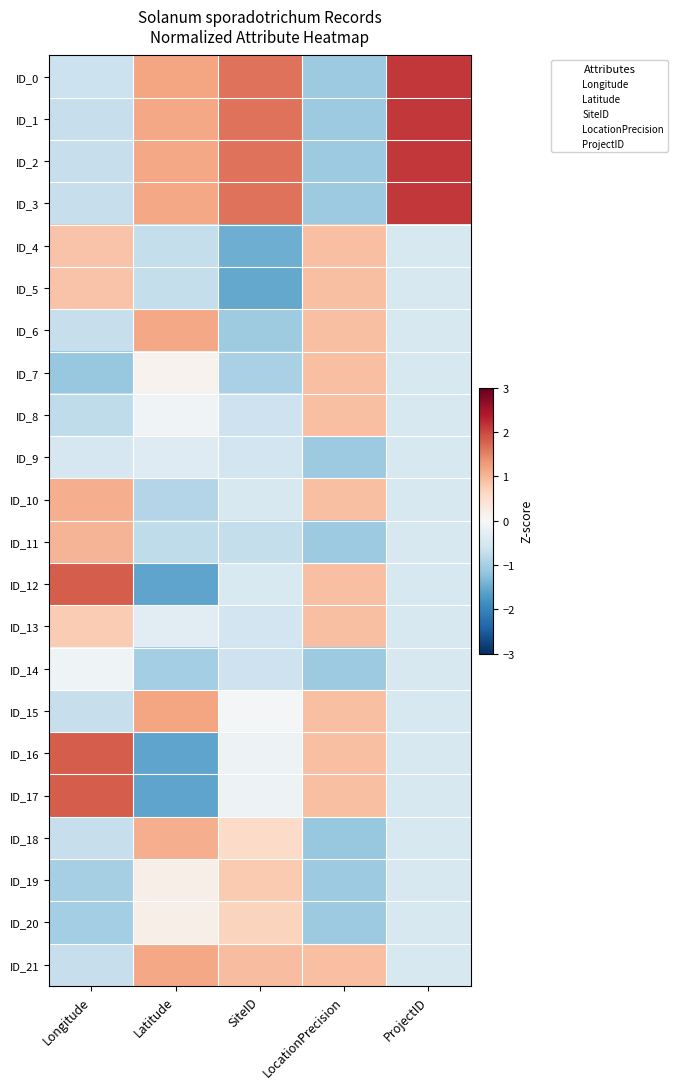

Reading left to right, what are all the values shown in this chart?

ID_0: Longitude=-0.7	Latitude=1.2	SiteID=1.6	LocationPrecision=-1.1	ProjectID=2.1
ID_1: Longitude=-0.7	Latitude=1.2	SiteID=1.6	LocationPrecision=-1.1	ProjectID=2.1
ID_2: Longitude=-0.7	Latitude=1.2	SiteID=1.6	LocationPrecision=-1.1	ProjectID=2.1
ID_3: Longitude=-0.7	Latitude=1.1	SiteID=1.6	LocationPrecision=-1.1	ProjectID=2.1
ID_4: Longitude=0.9	Latitude=-0.7	SiteID=-1.5	LocationPrecision=0.9	ProjectID=-0.5
ID_5: Longitude=0.9	Latitude=-0.7	SiteID=-1.5	LocationPrecision=0.9	ProjectID=-0.5
ID_6: Longitude=-0.7	Latitude=1.2	SiteID=-1.1	LocationPrecision=0.9	ProjectID=-0.5
ID_7: Longitude=-1.1	Latitude=0.1	SiteID=-1.0	LocationPrecision=0.9	ProjectID=-0.5
ID_8: Longitude=-0.8	Latitude=-0.1	SiteID=-0.6	LocationPrecision=0.9	ProjectID=-0.5
ID_9: Longitude=-0.5	Latitude=-0.4	SiteID=-0.6	LocationPrecision=-1.1	ProjectID=-0.5
ID_10: Longitude=1.1	Latitude=-0.9	SiteID=-0.5	LocationPrecision=0.9	ProjectID=-0.5
ID_11: Longitude=1.0	Latitude=-0.8	SiteID=-0.7	LocationPrecision=-1.1	ProjectID=-0.5
ID_12: Longitude=1.8	Latitude=-1.6	SiteID=-0.5	LocationPrecision=0.9	ProjectID=-0.5
ID_13: Longitude=0.8	Latitude=-0.3	SiteID=-0.6	LocationPrecision=0.9	ProjectID=-0.5
ID_14: Longitude=-0.1	Latitude=-1.0	SiteID=-0.6	LocationPrecision=-1.1	ProjectID=-0.5
ID_15: Longitude=-0.7	Latitude=1.2	SiteID=-0.1	LocationPrecision=0.9	ProjectID=-0.5
ID_16: Longitude=1.8	Latitude=-1.6	SiteID=-0.2	LocationPrecision=0.9	ProjectID=-0.5
ID_17: Longitude=1.8	Latitude=-1.6	SiteID=-0.2	LocationPrecision=0.9	ProjectID=-0.5
ID_18: Longitude=-0.7	Latitude=1.1	SiteID=0.6	LocationPrecision=-1.1	ProjectID=-0.5
ID_19: Longitude=-1.0	Latitude=0.2	SiteID=0.8	LocationPrecision=-1.1	ProjectID=-0.5
ID_20: Longitude=-1.0	Latitude=0.2	SiteID=0.7	LocationPrecision=-1.1	ProjectID=-0.5
ID_21: Longitude=-0.7	Latitude=1.2	SiteID=0.9	LocationPrecision=0.9	ProjectID=-0.5